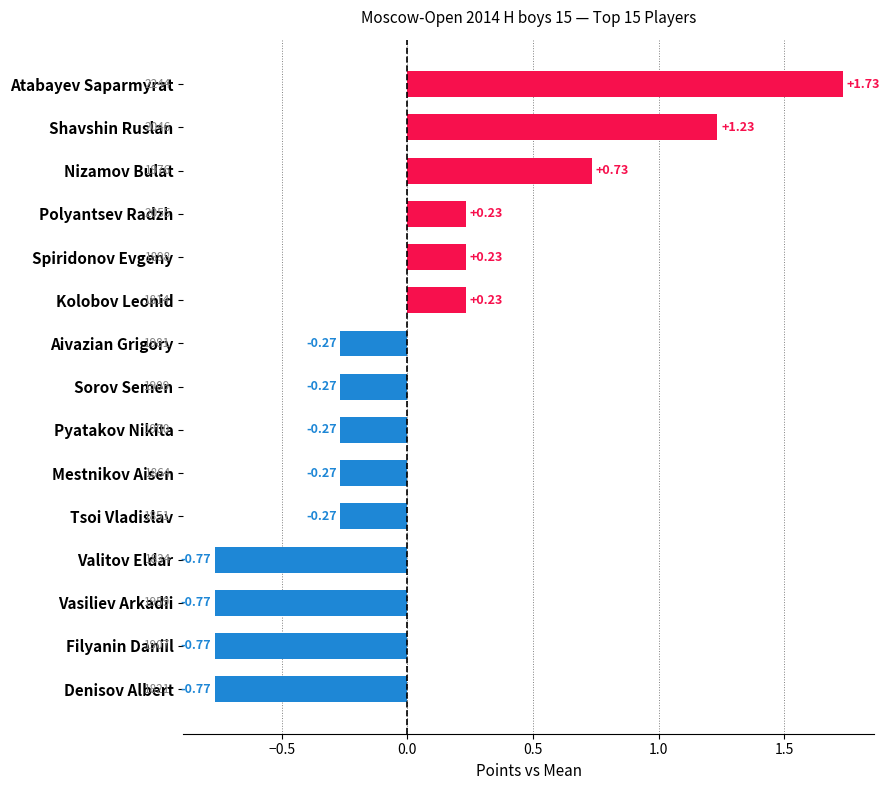

What is the label of the 6th bar from the bottom?

Mestnikov Aisen